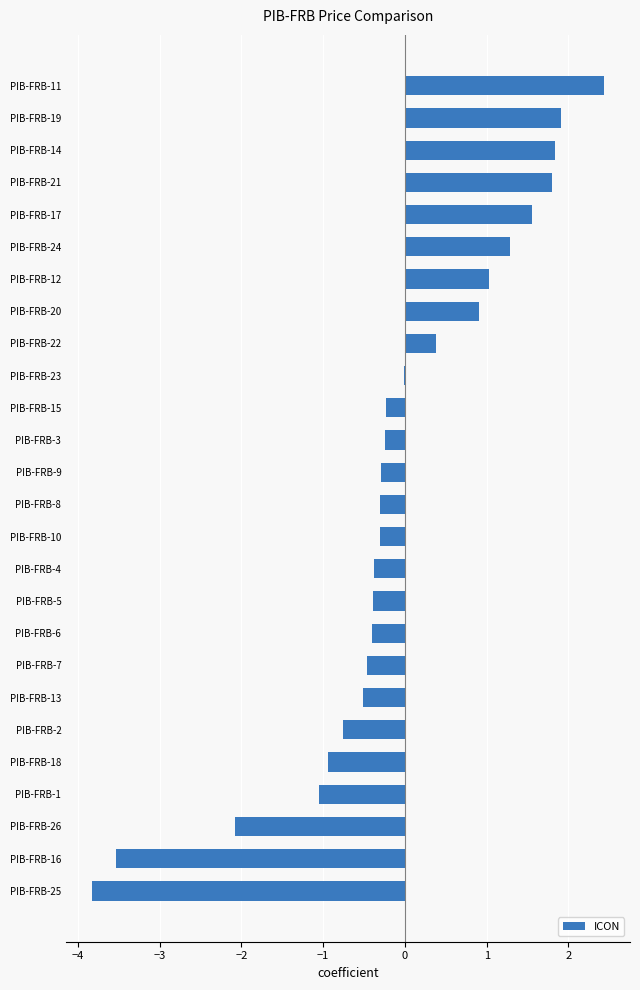

What is the change in value from PIB-FRB-21 to PIB-FRB-4?

-2.2